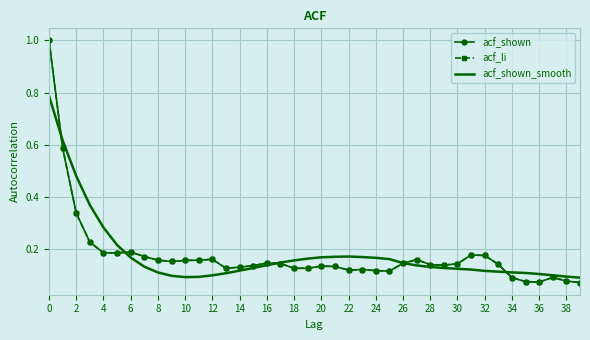

What is the maximum value shown in the chart?

1.0